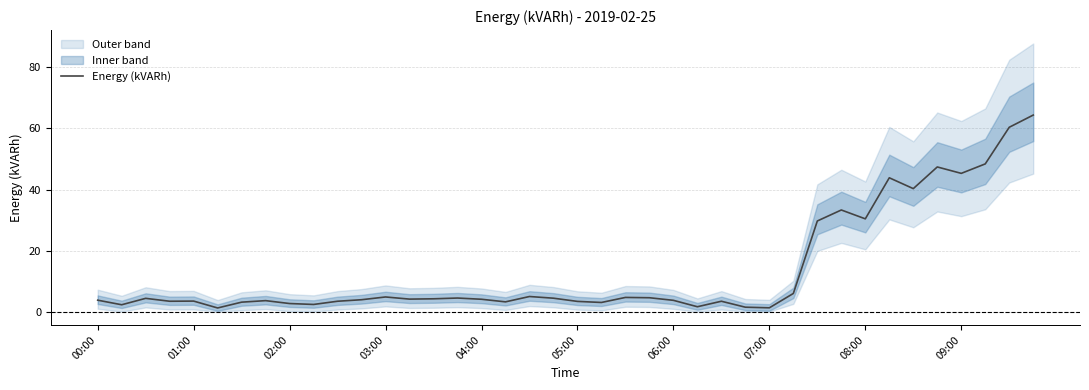

How many values exceed 4?

21